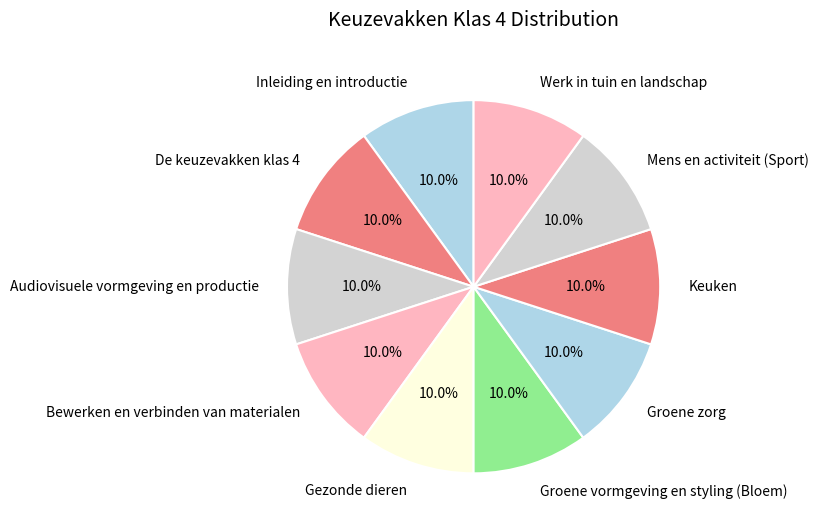

What percentage is NOT represented by Werk in tuin en landschap?

90.0%